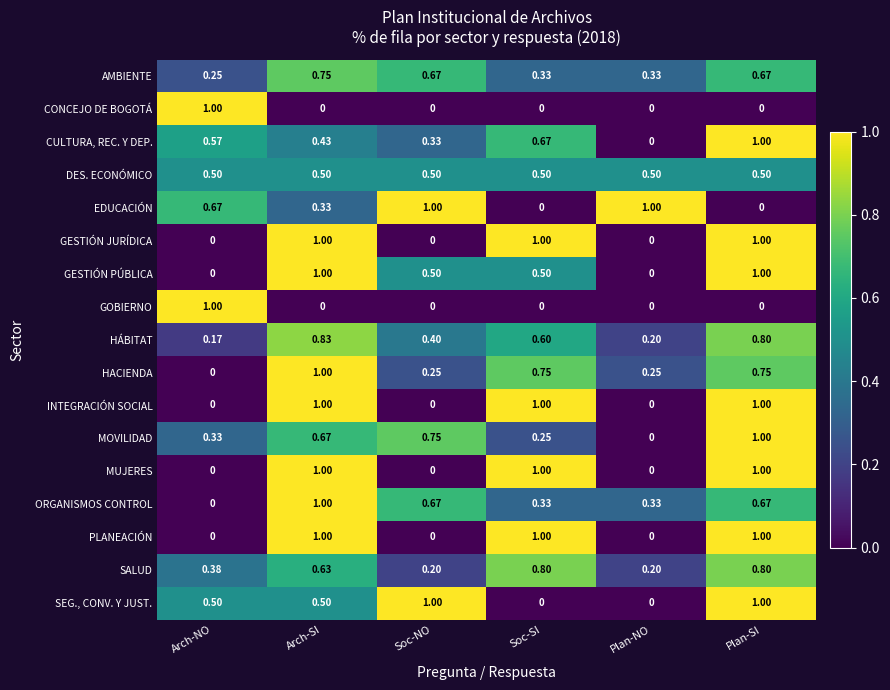

Which category has the highest value in the CULTURA, REC. Y DEP. series?

Plan-SI